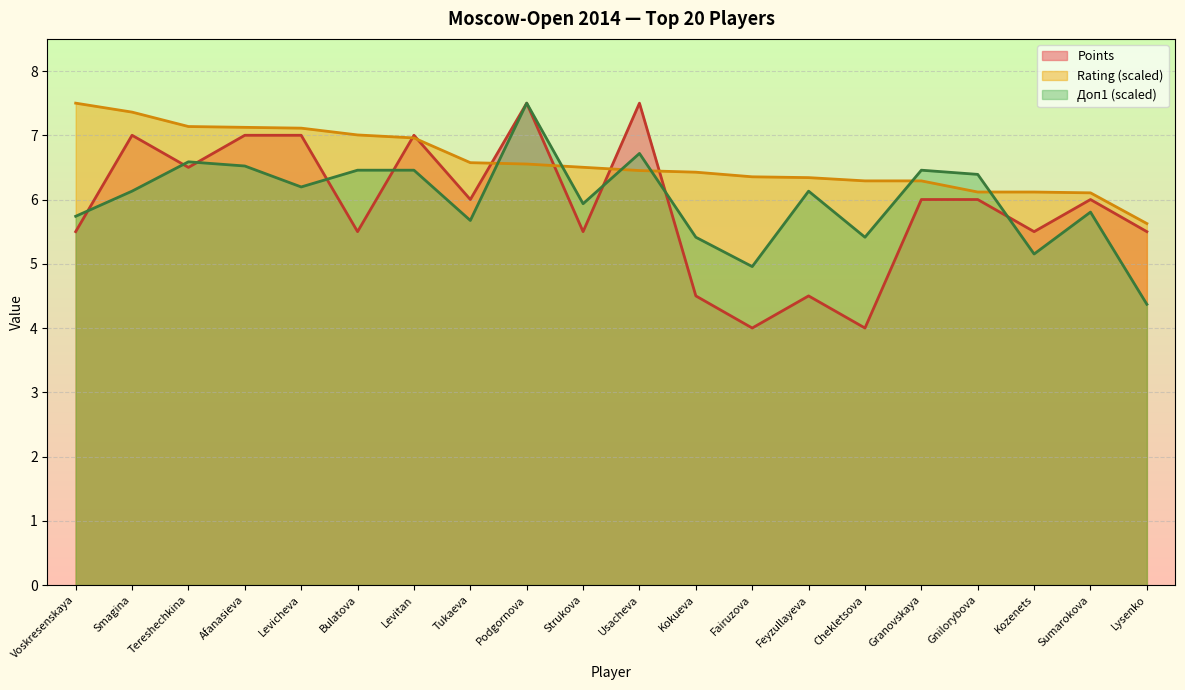

True or false: Rating and Доп1 cross at least once.

True